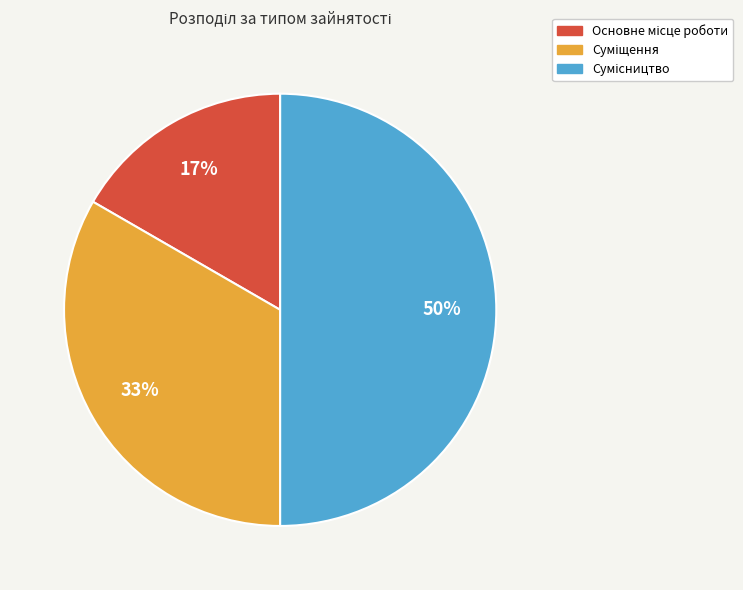

To the nearest percent, what is the average slice percentage?

33%